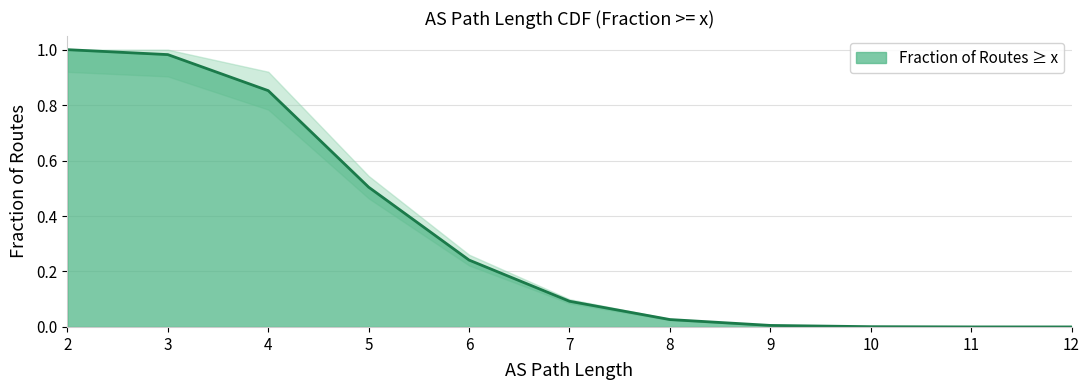

What is the change in value from 7 to 12?

-0.1